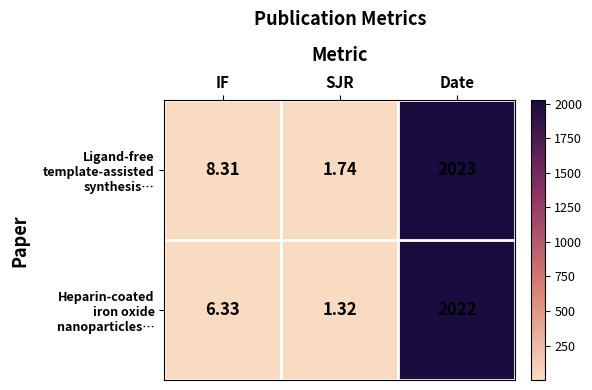

What is the greatest value displayed?

2023.0